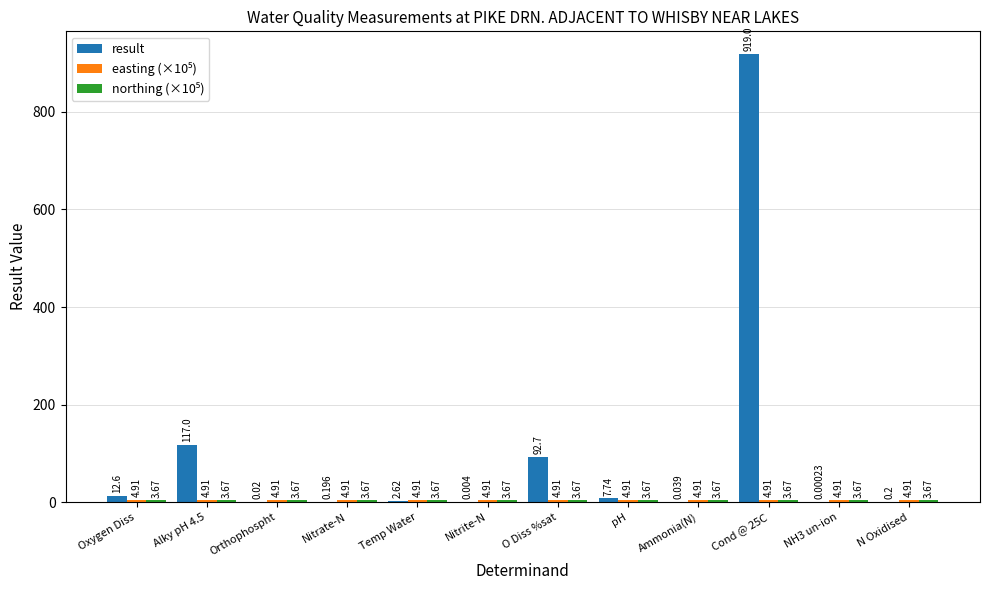

At which label does result first exceed 2?

Oxygen Diss